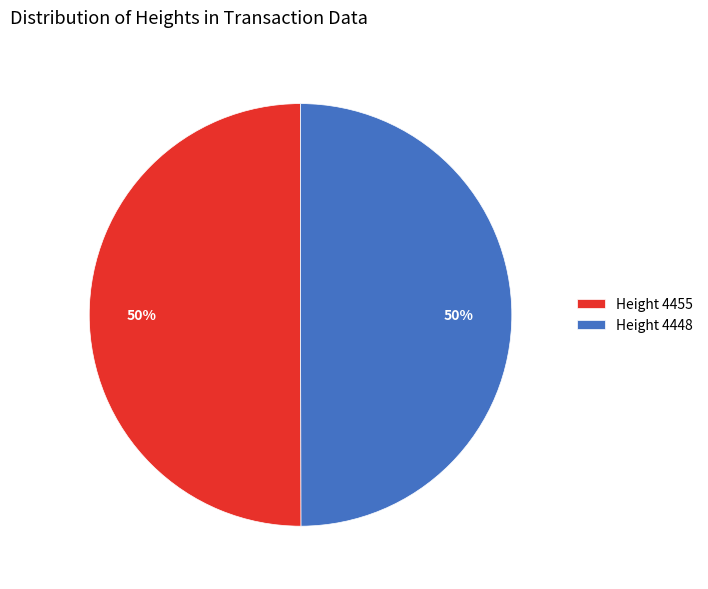

Approximately how many times larger is the value at Height 4448 compared to Height 4455?

1.0